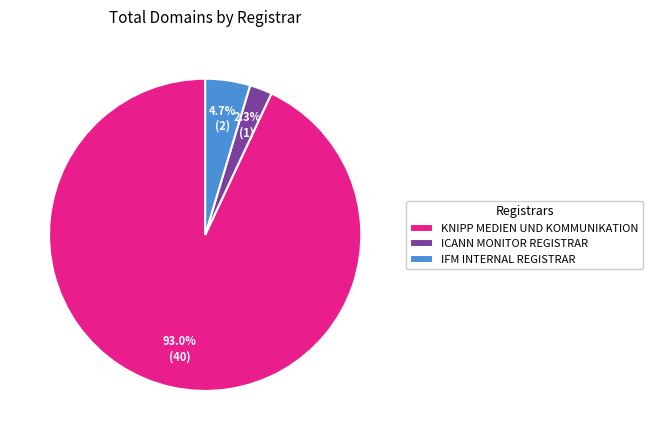

Does ICANN MONITOR REGISTRAR represent more than half of the total?

No